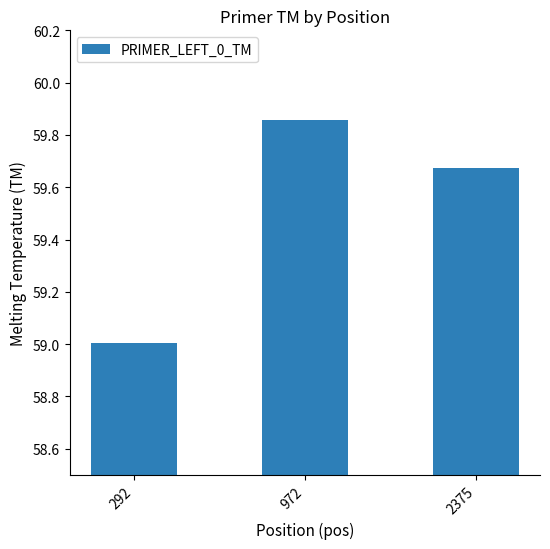

Rank the categories by value from highest to lowest.

972, 2375, 292